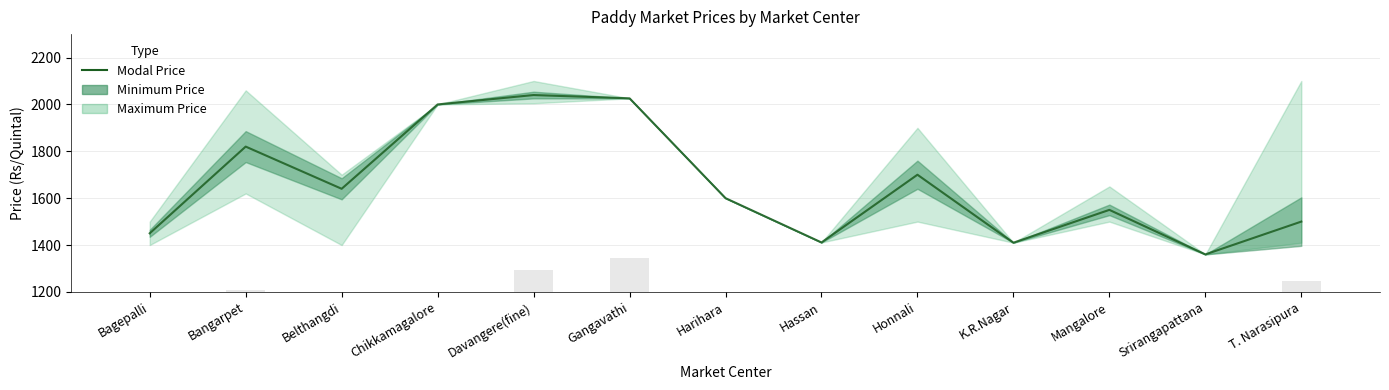

Which has a higher value, T. Narasipura or Belthangdi?

Belthangdi